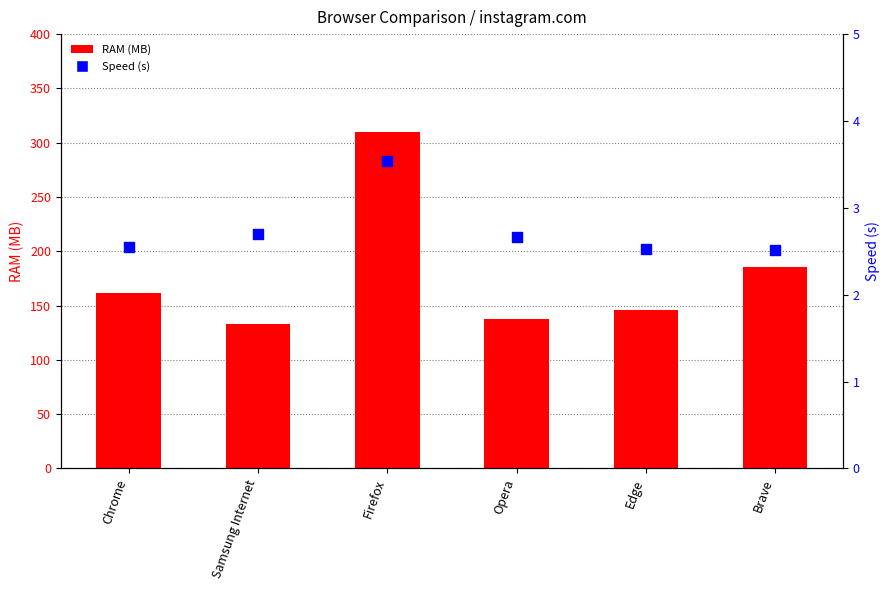

What are all the series names shown in the legend?

RAM, Speed